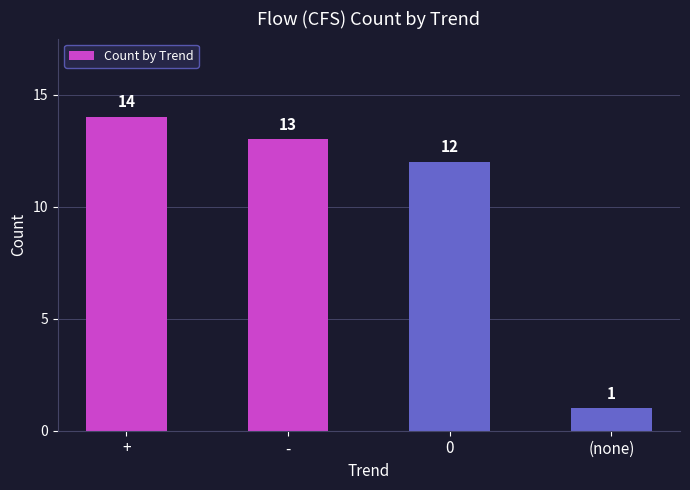

List the labels in order of value, smallest first.

(none), 0, -, +